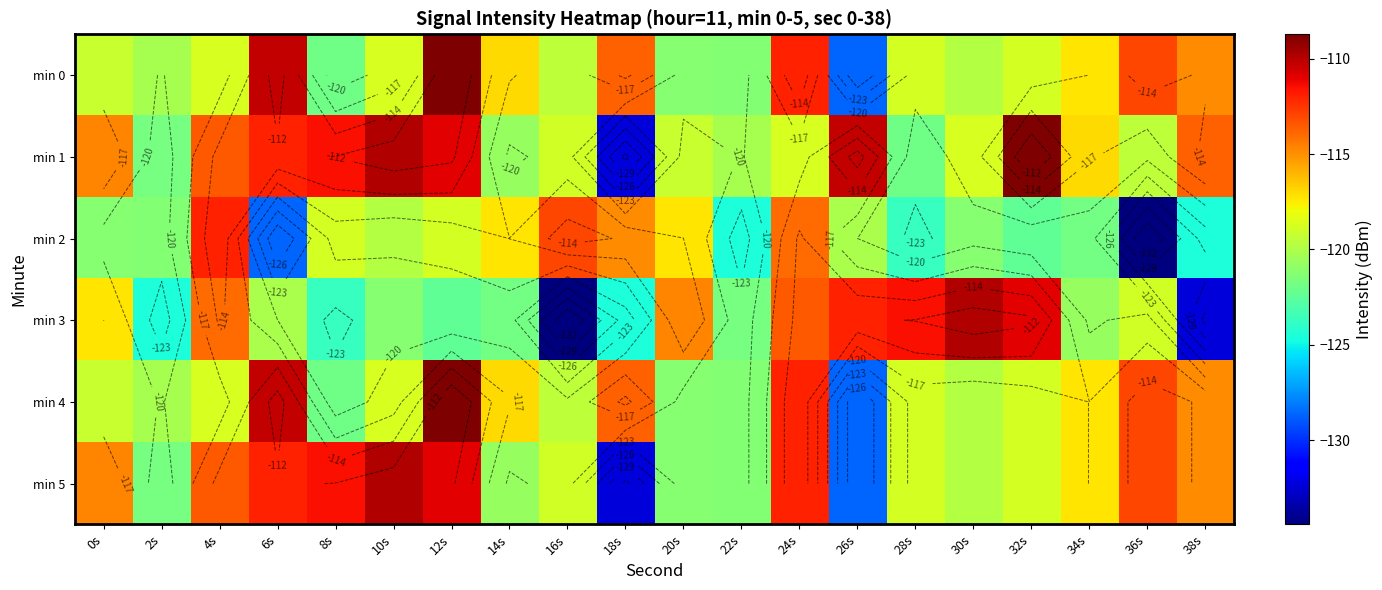

What is the approximate value of min 2 at 28s?

-123.8